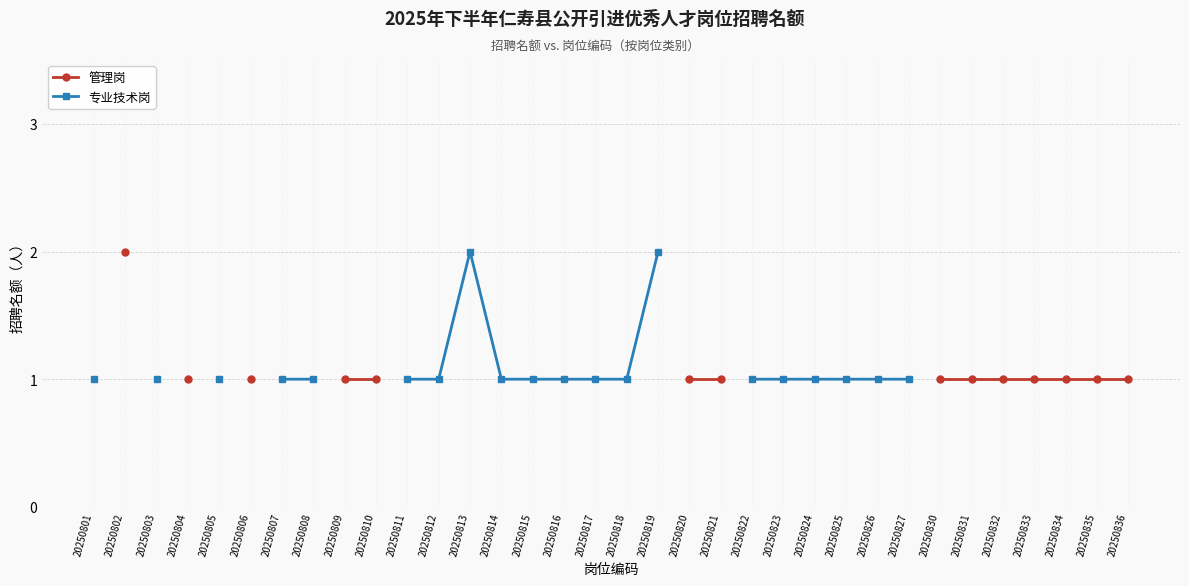

At which category does the chart reach its minimum across all series?

20250804